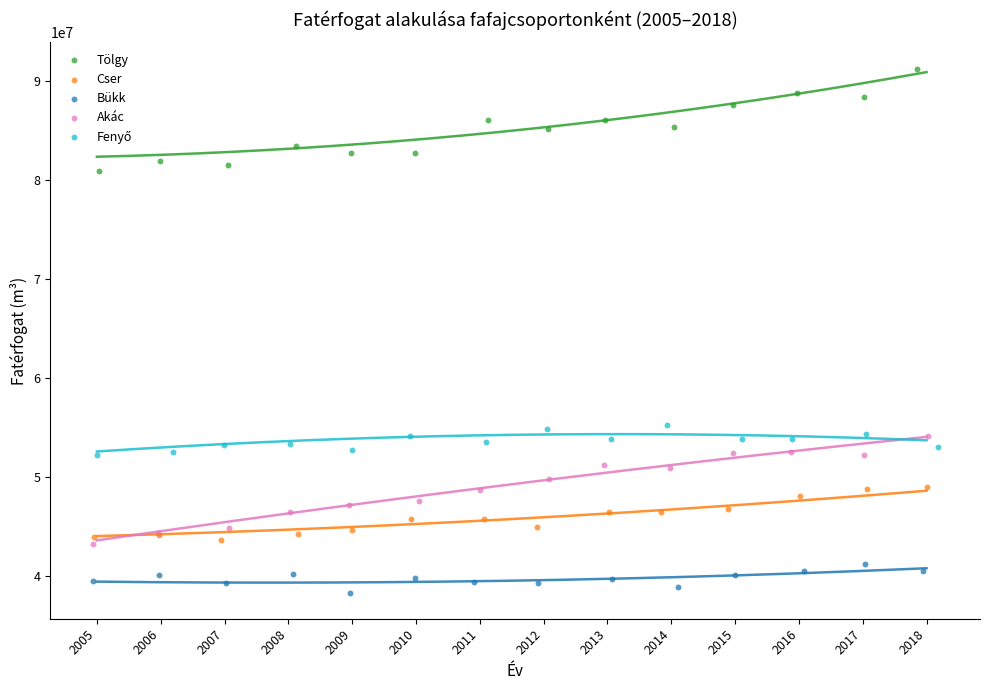

Which series reaches the maximum Y coordinate?

Tölgy